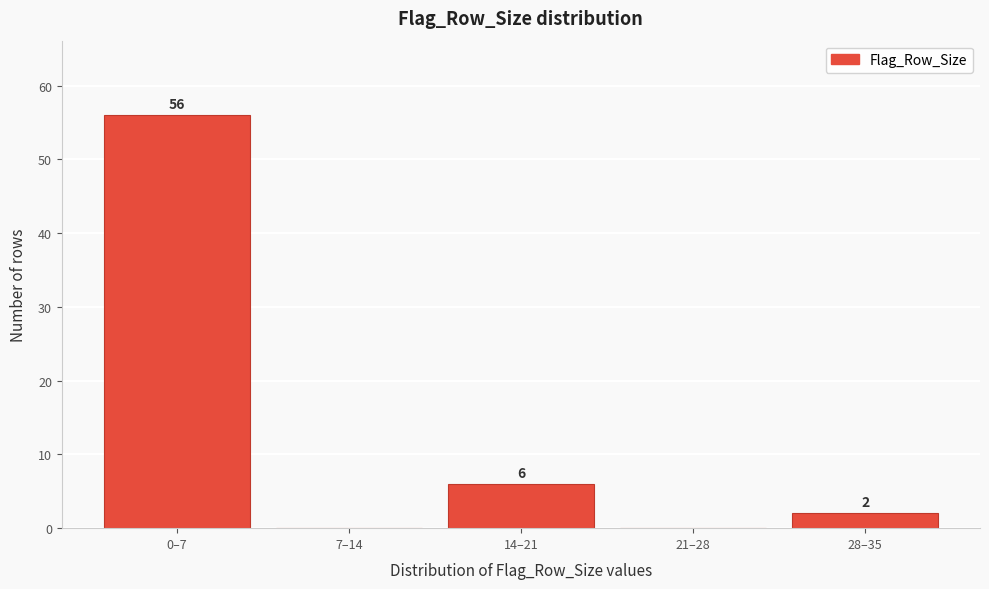

Reading left to right, what are all the values shown in this chart?

0–7=56	7–14=0	14–21=6	21–28=0	28–35=2